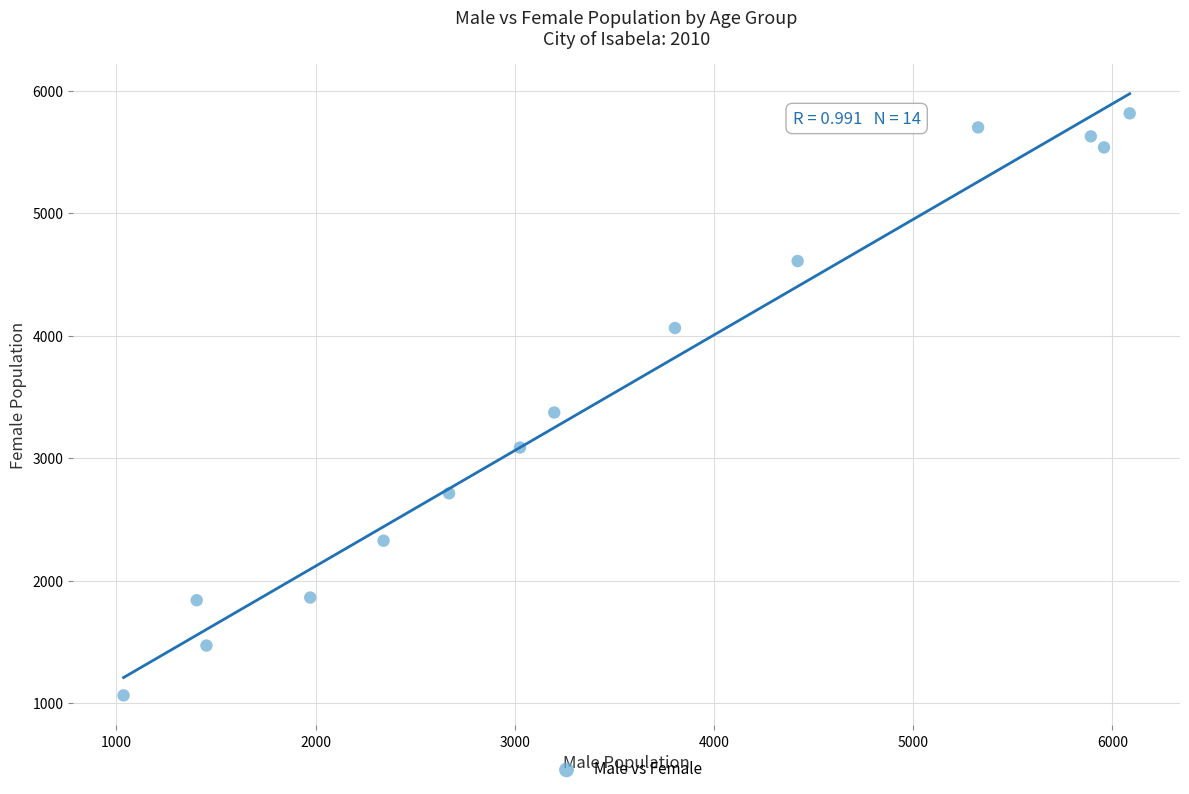

What is the range of Y values (max minus min)?

4753